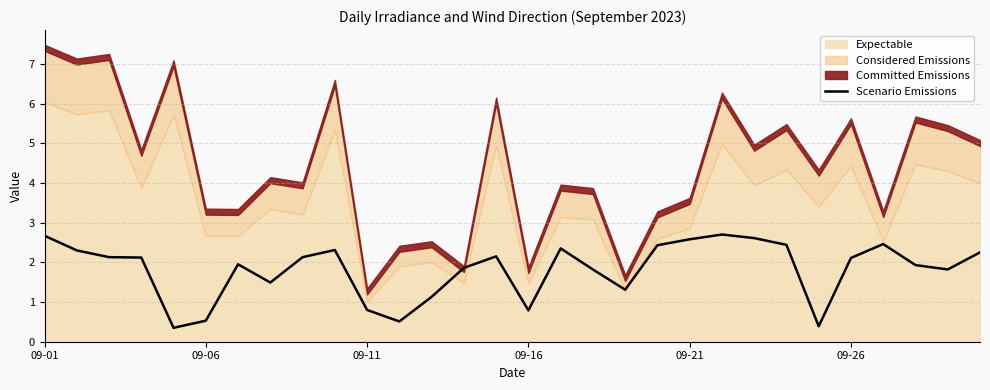

What is the average value?

1.8